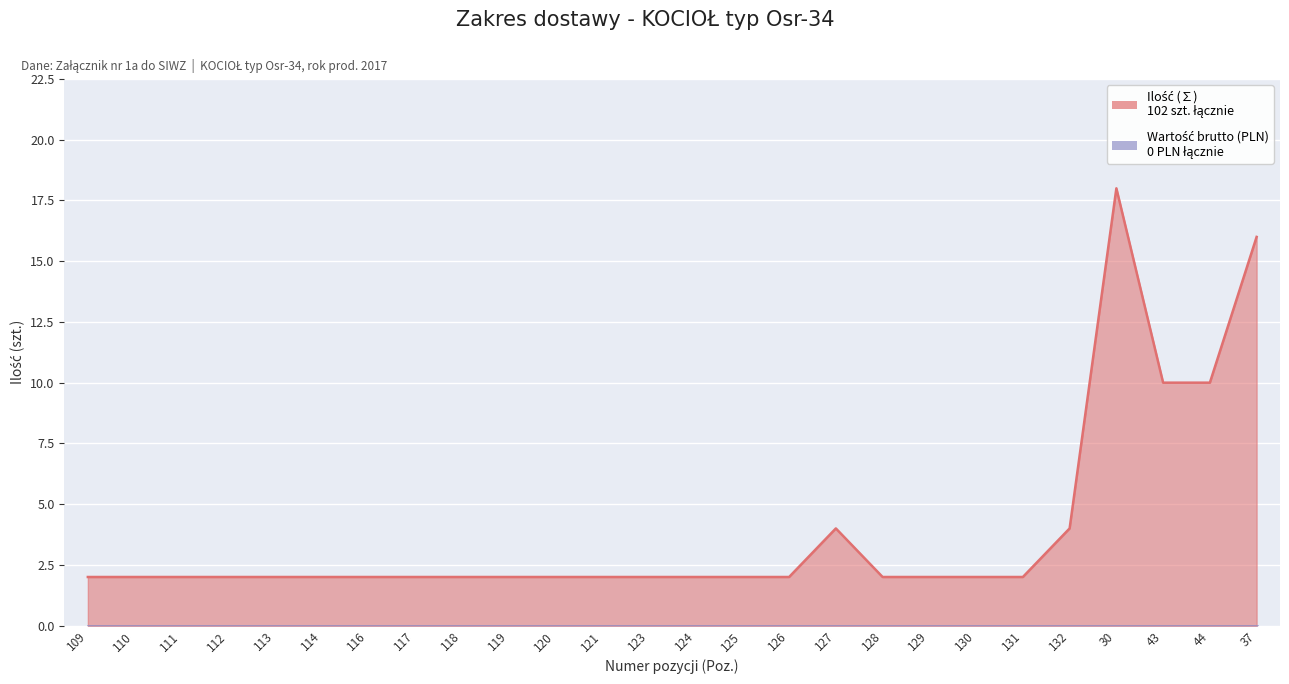

Which category has the highest value across all series?

30